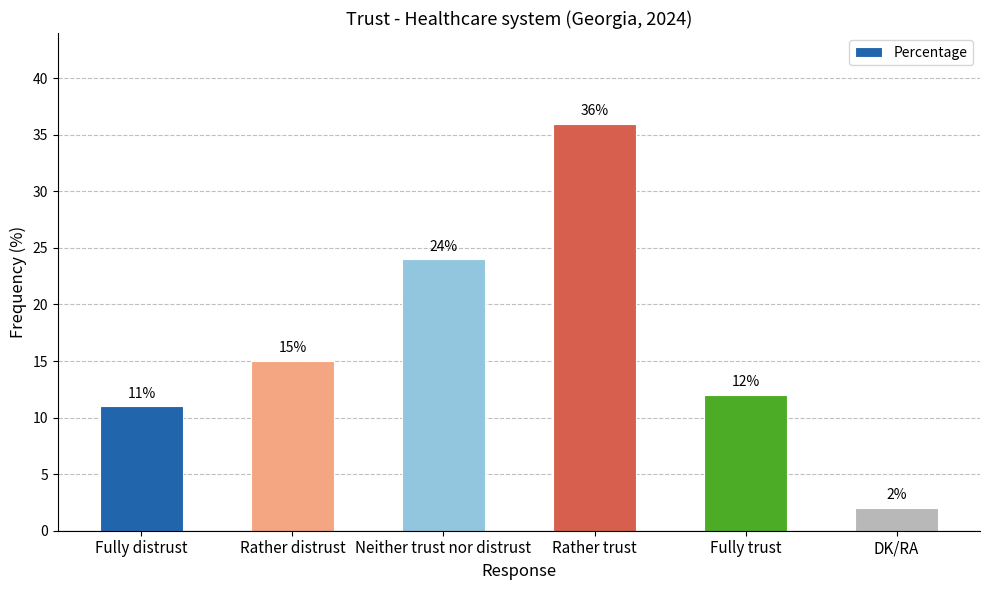

The chart shows a value of 15 at Rather distrust. True or false?

True